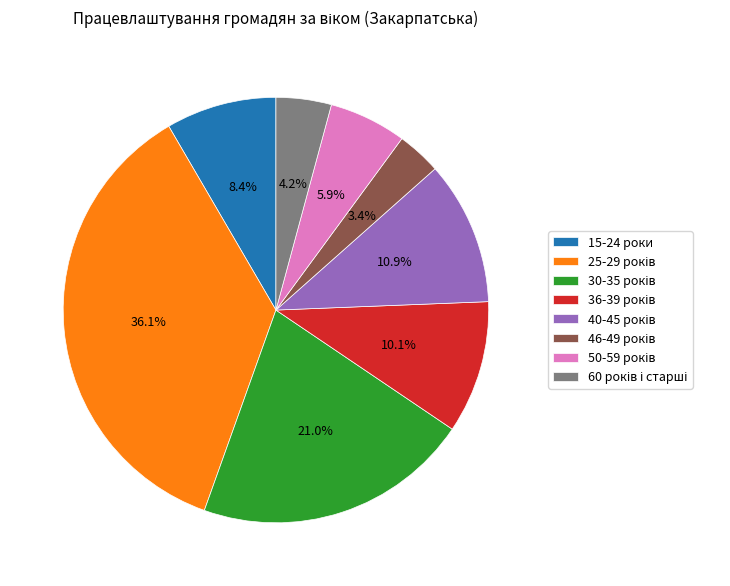

Does 15-24 роки represent more than half of the total?

No